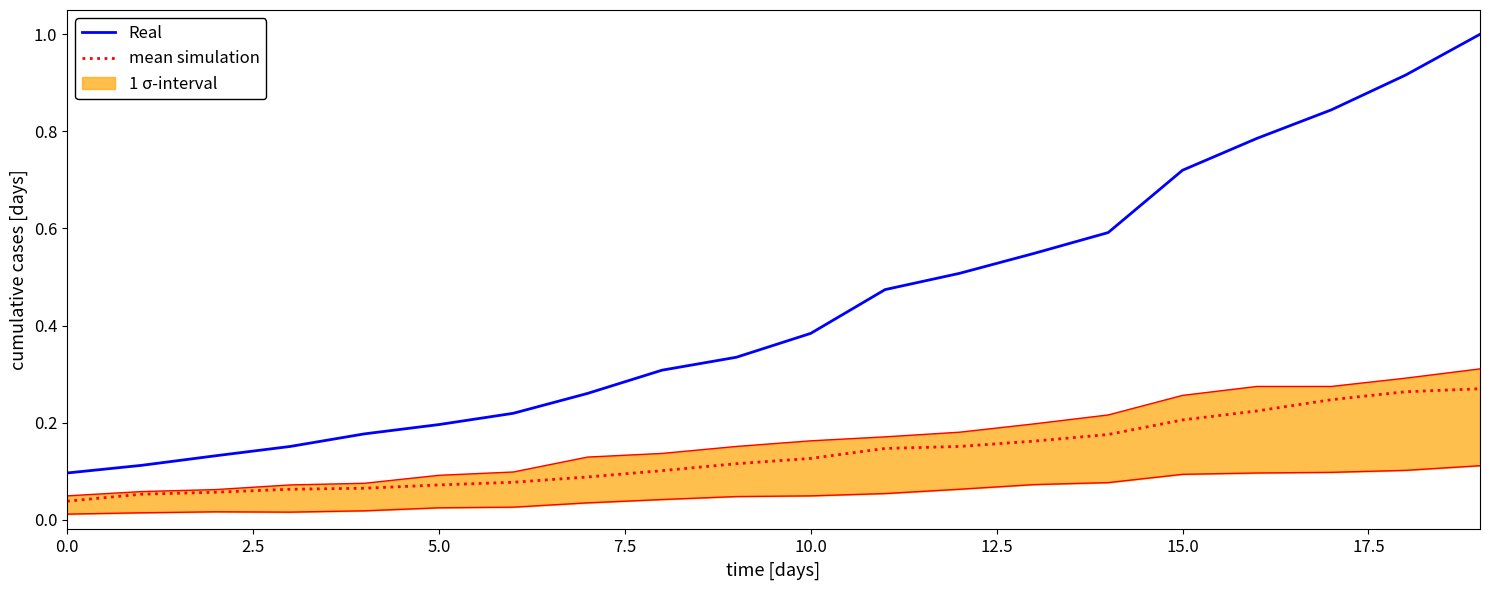

Reading right to left, what are all the values shown in this chart?

Real: 1.0	0.9	0.8	0.8	0.7	0.6	0.5	0.5	0.5	0.4	0.3	0.3	0.3	0.2	0.2	0.2	0.2	0.1	0.1	0.1
mean simulation: 0.3	0.3	0.2	0.2	0.2	0.2	0.2	0.2	0.1	0.1	0.1	0.1	0.1	0.1	0.1	0.1	0.1	0.1	0.1	0.0